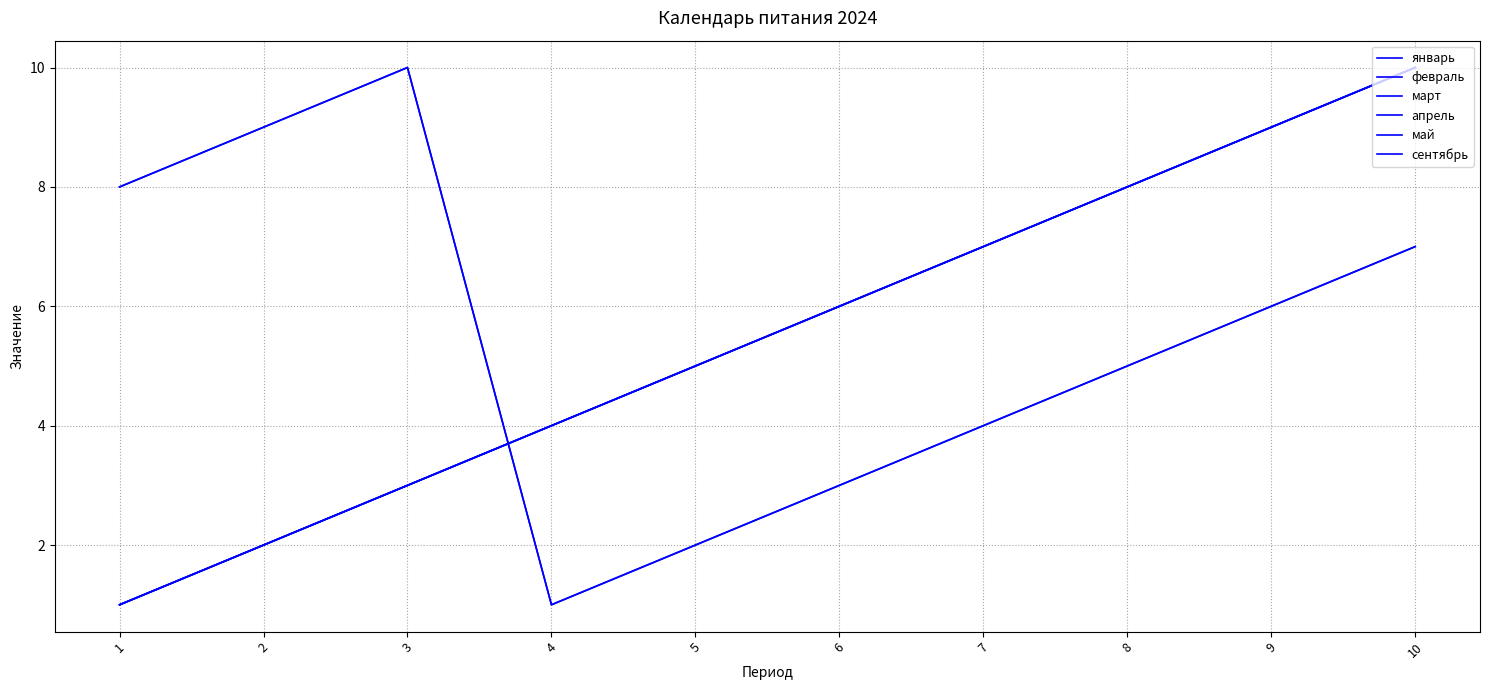

What is the minimum value shown in the chart?

1